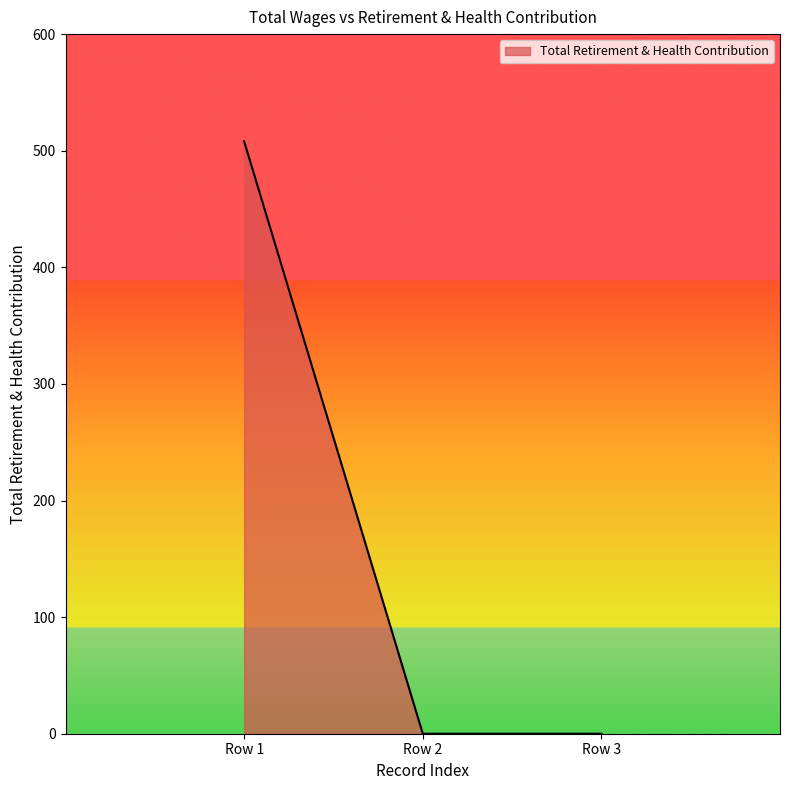

What is the change in value from Row 1 to Row 2?

-508